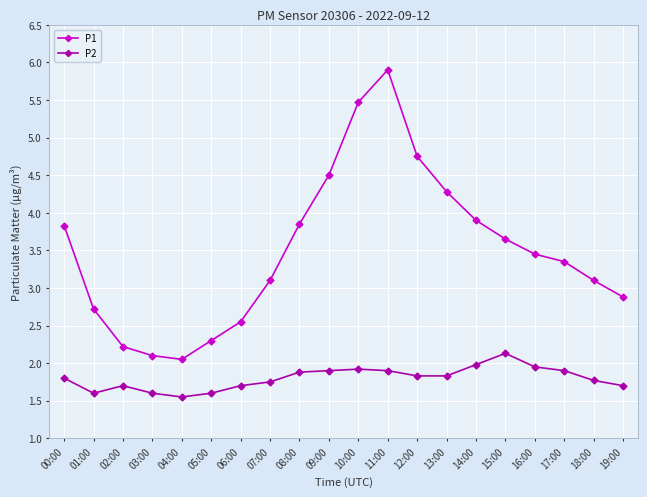

True or false: P1 has more than 2 interior local peaks.

False